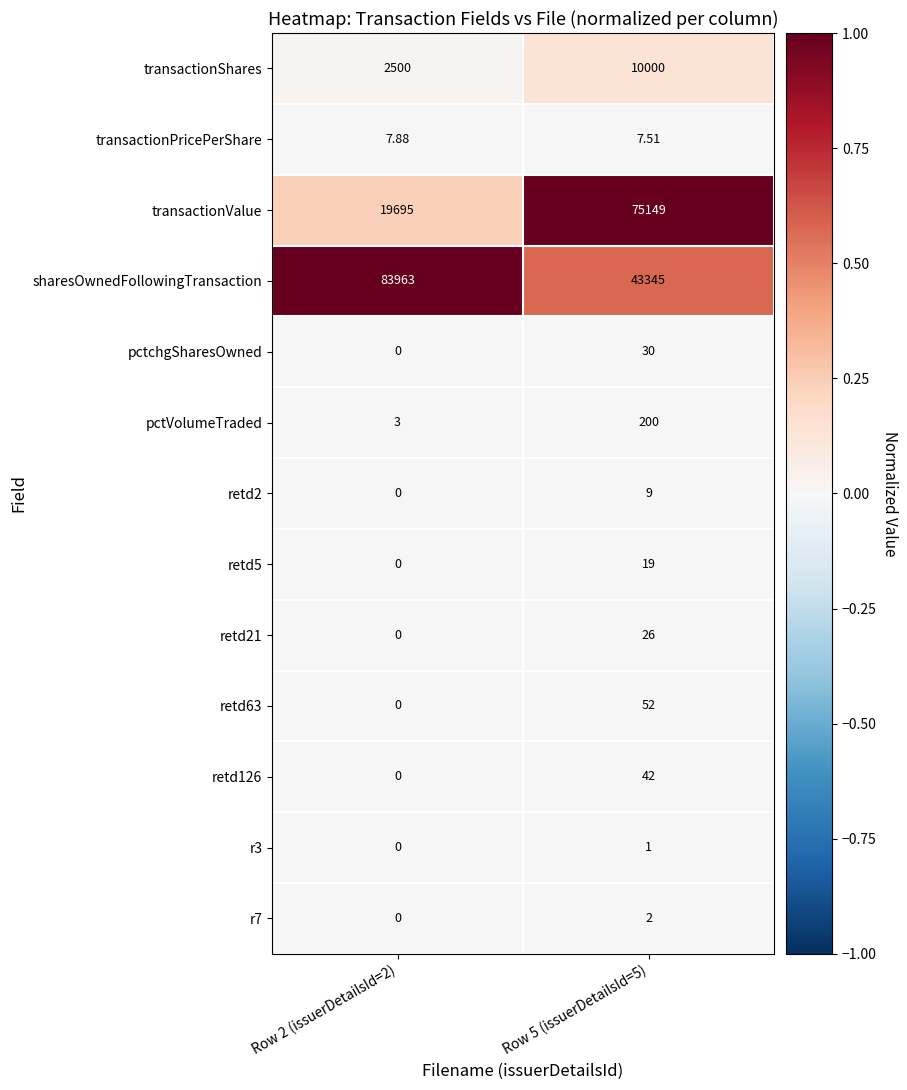

How many categories are shown in the chart?

2